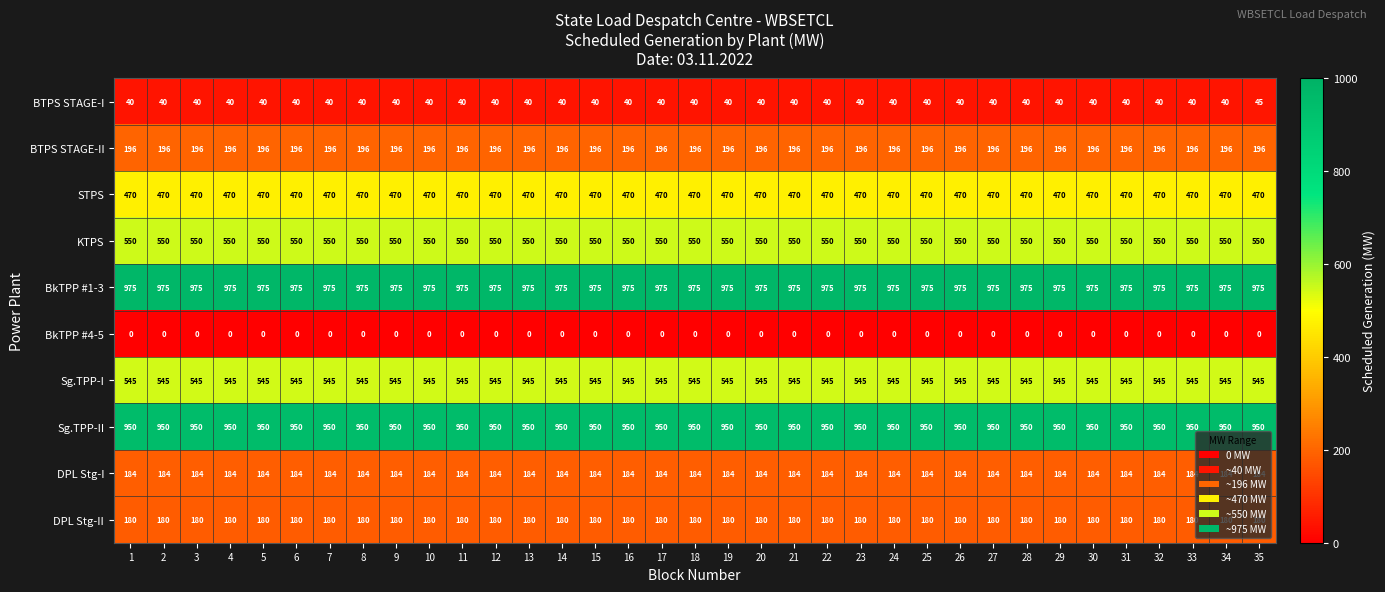

At how many categories does at least one series exceed 825?

35